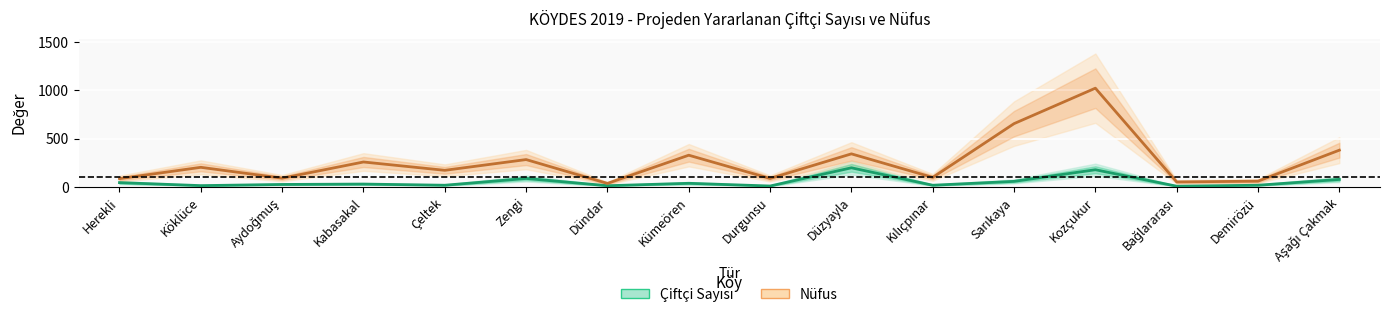

Which label corresponds to the smallest value in the chart?

Bağlararası